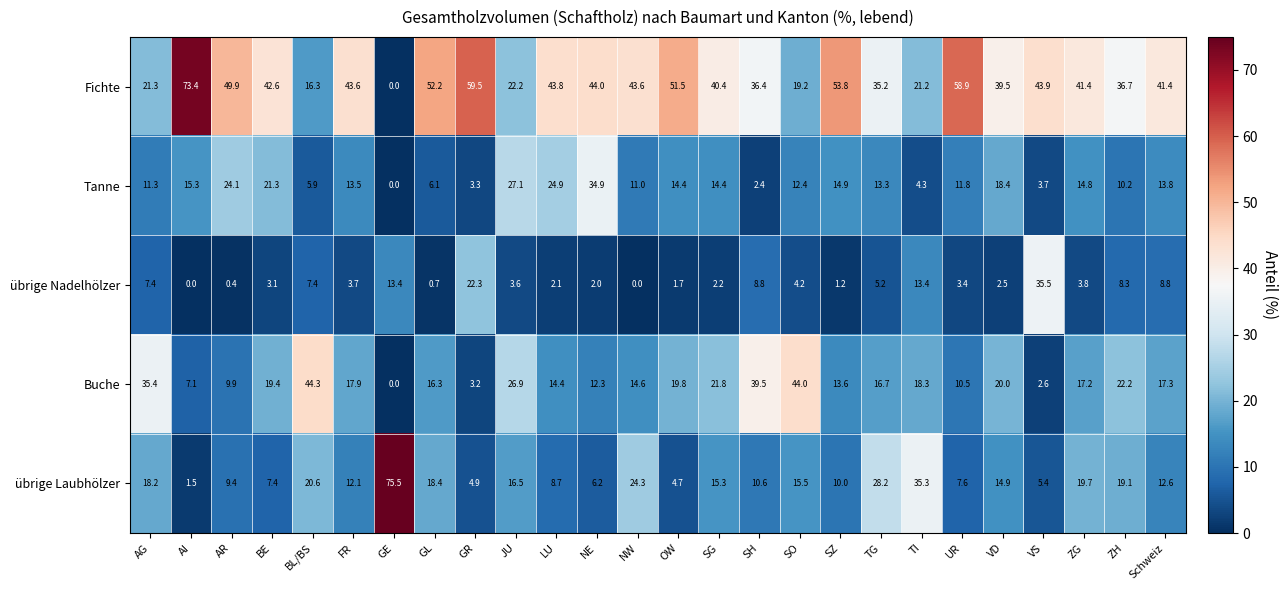

What is the difference between the maximum and minimum values in the übrige Nadelhölzer series?

35.5